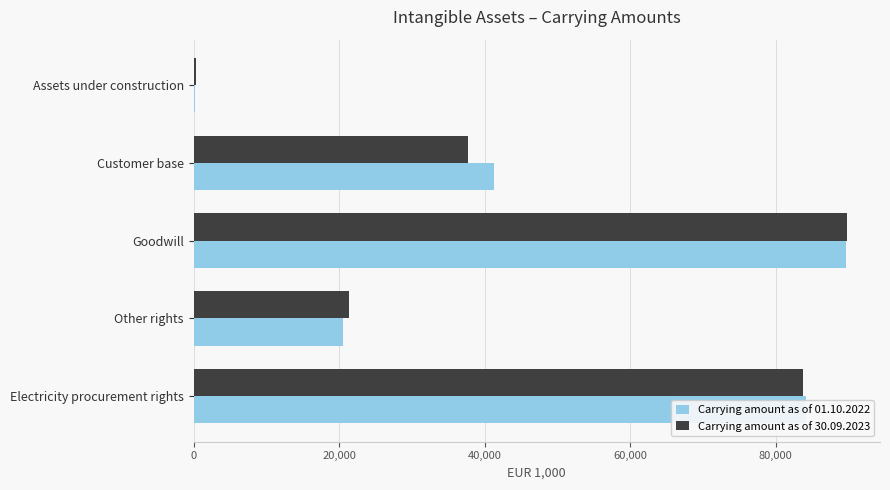

The Carrying amount as of 01.10.2022 series shows 34364.1 at Other rights. True or false?

False